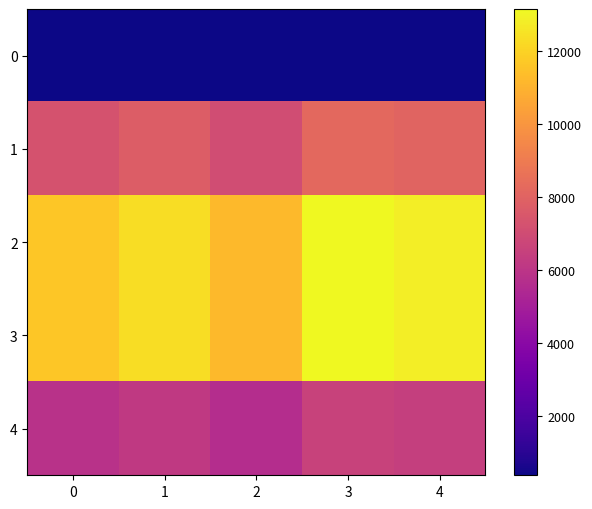

What is the minimum value shown in the chart?

365.0